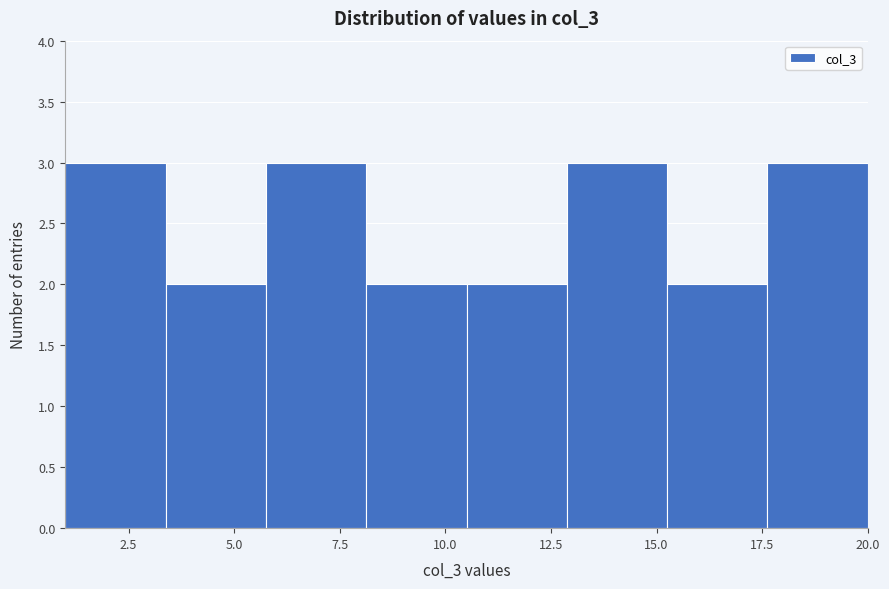

How tall is the bar that spans 10.5 to 13.0 on the x-axis? Neither the bar edges nor the heights are printed on the chart, so give them approximately, as read against the axes.

2